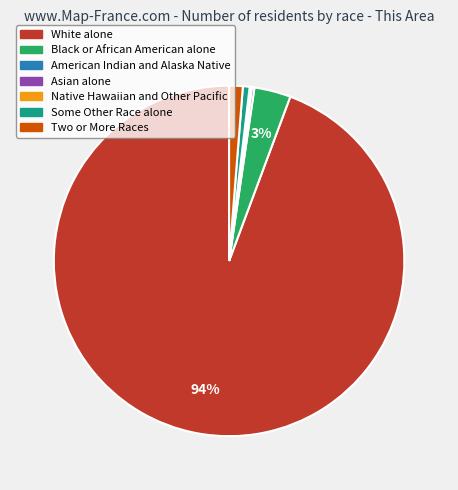

To the nearest percent, what percentage of the pie is Black or African American alone?

3%